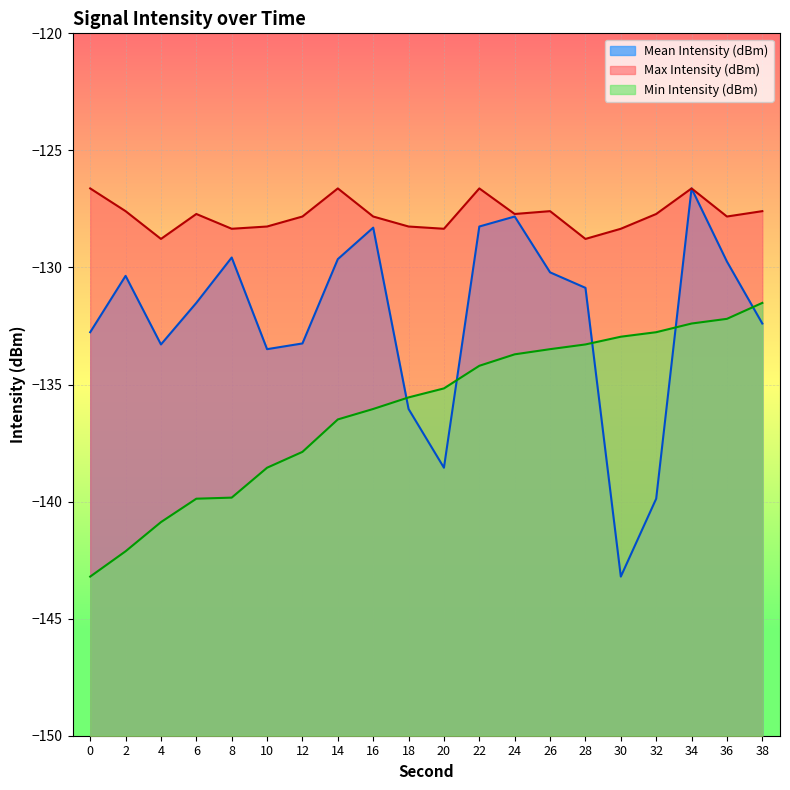

Reading right to left, list all the values displayed in this chart.

Mean Intensity (dBm): -132.4	-129.7	-126.6	-139.9	-143.2	-130.9	-130.2	-127.8	-128.3	-138.6	-136.0	-128.3	-129.6	-133.2	-133.5	-129.6	-131.5	-133.3	-130.4	-132.8
Max Intensity (dBm): -127.6	-127.8	-126.6	-127.7	-128.3	-128.8	-127.6	-127.7	-126.6	-128.3	-128.3	-127.8	-126.6	-127.8	-128.3	-128.3	-127.7	-128.8	-127.6	-126.6
Min Intensity (dBm): -131.5	-132.2	-132.4	-132.8	-133.0	-133.3	-133.5	-133.7	-134.2	-135.2	-135.6	-136.0	-136.5	-137.9	-138.6	-139.8	-139.9	-140.9	-142.1	-143.2